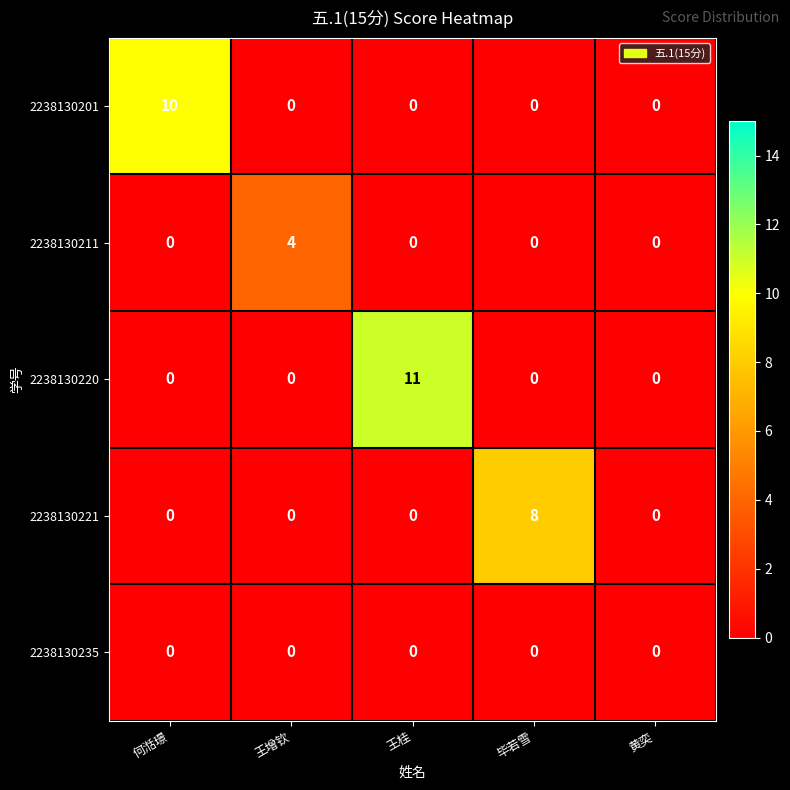

Reading left to right, what are all the values shown in this chart?

2238130201: 10	0	0	0	0
2238130211: 0	4	0	0	0
2238130220: 0	0	11	0	0
2238130221: 0	0	0	8	0
2238130235: 0	0	0	0	0